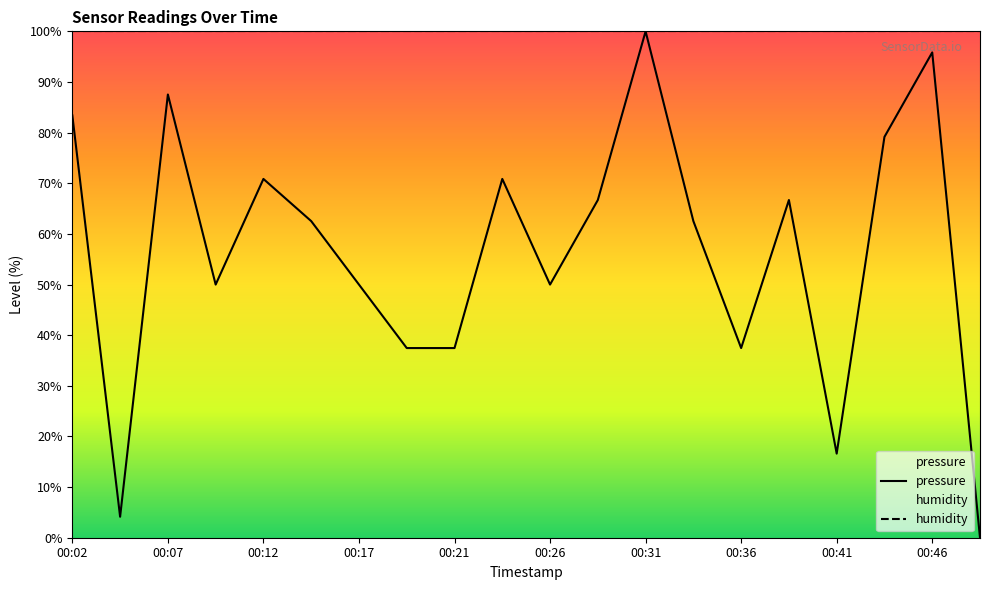

Where is the first local minimum?

00:04